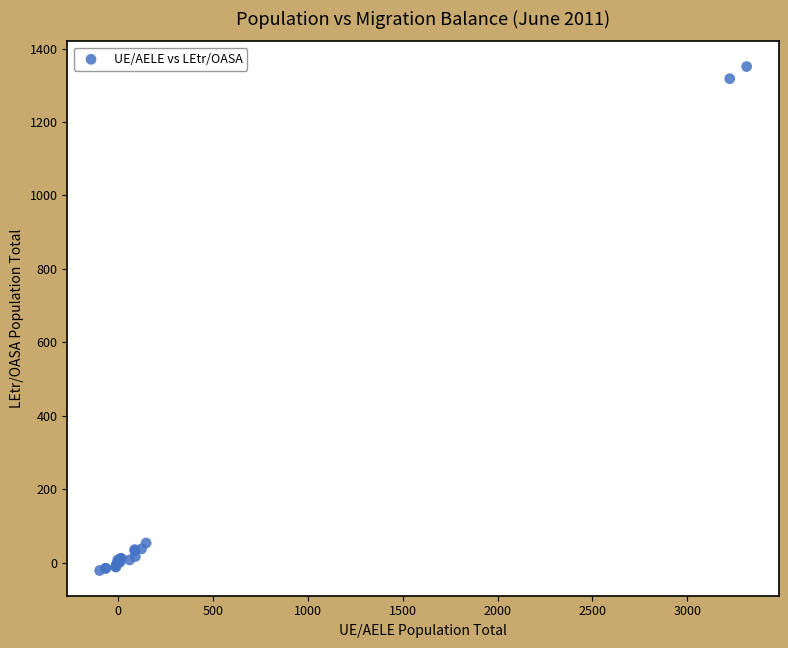

What Y value in the scatter plot is closest to 665?

54